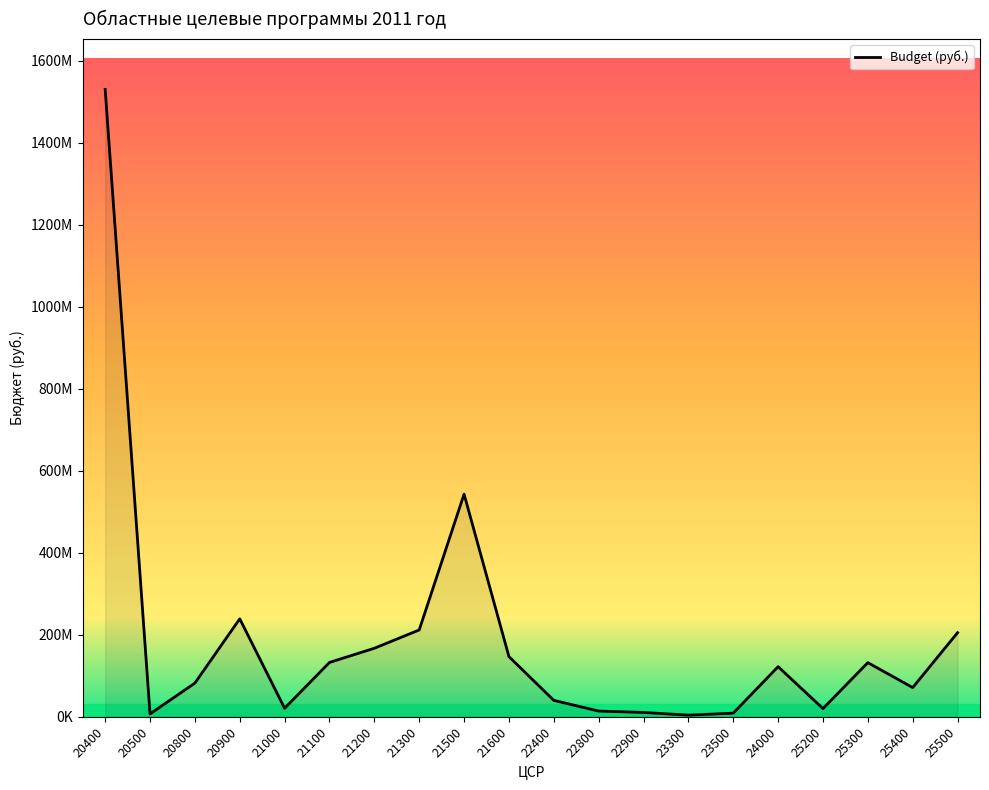

Does the chart have visible grid lines?

No